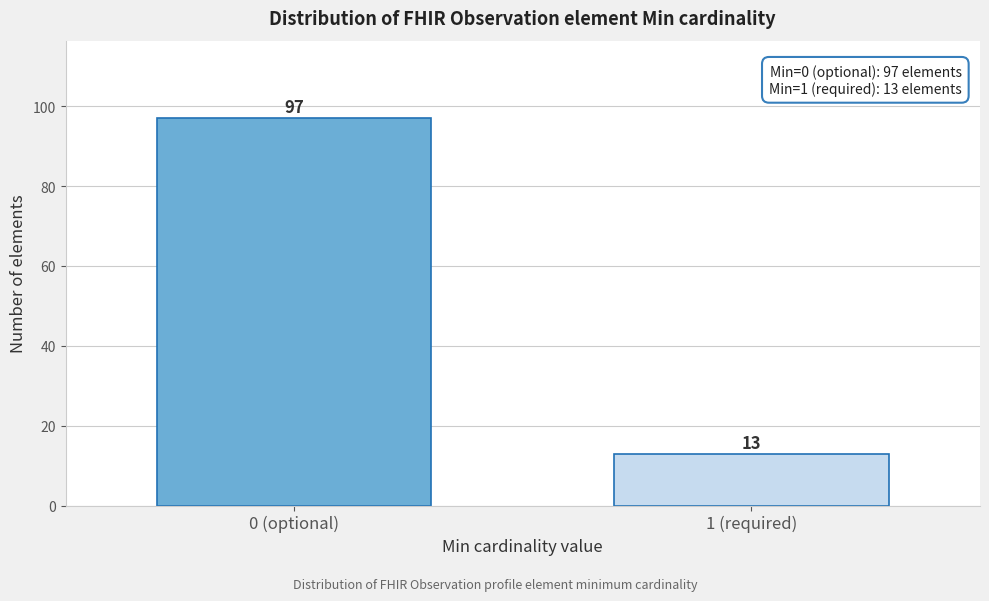

Reading left to right, transcribe all the data shown in this chart.

0 (optional)=97	1 (required)=13